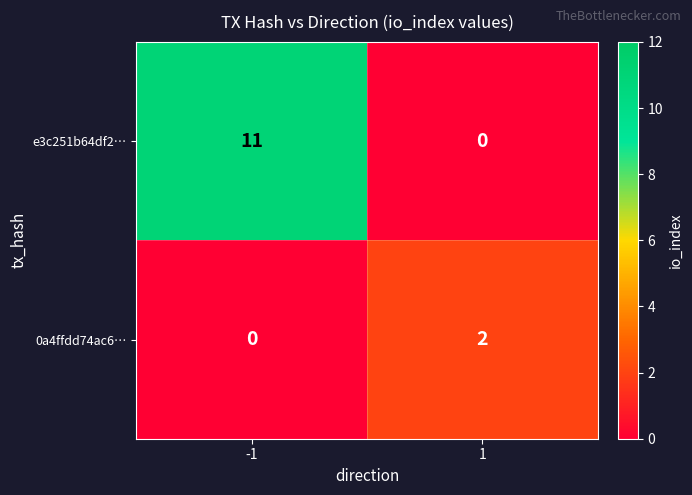

What is the highest value of the e3c251b64df2… series?

11